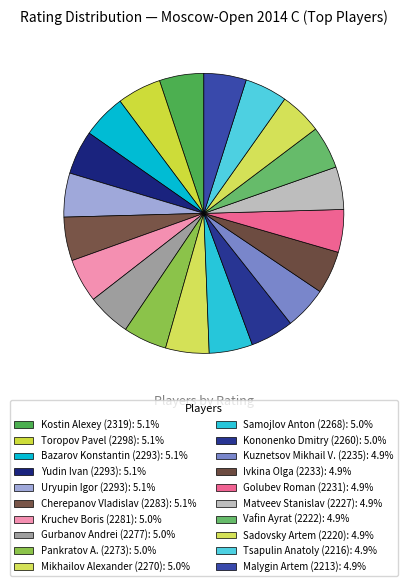

Does any single category account for the majority?

No